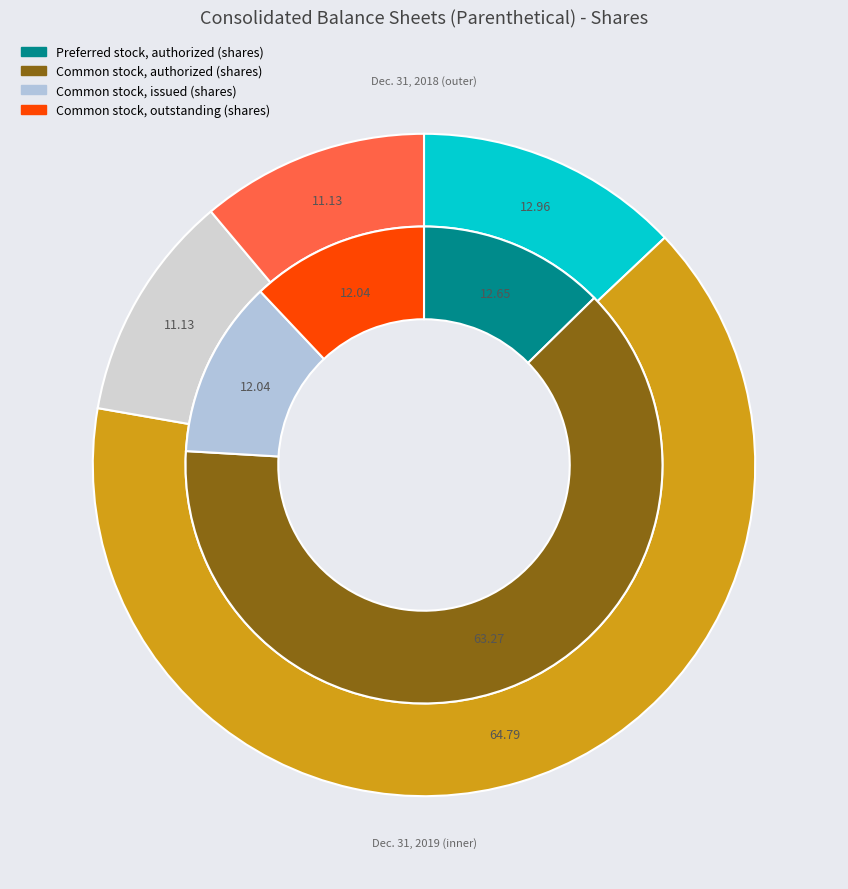

Is there a majority slice in this chart?

Yes